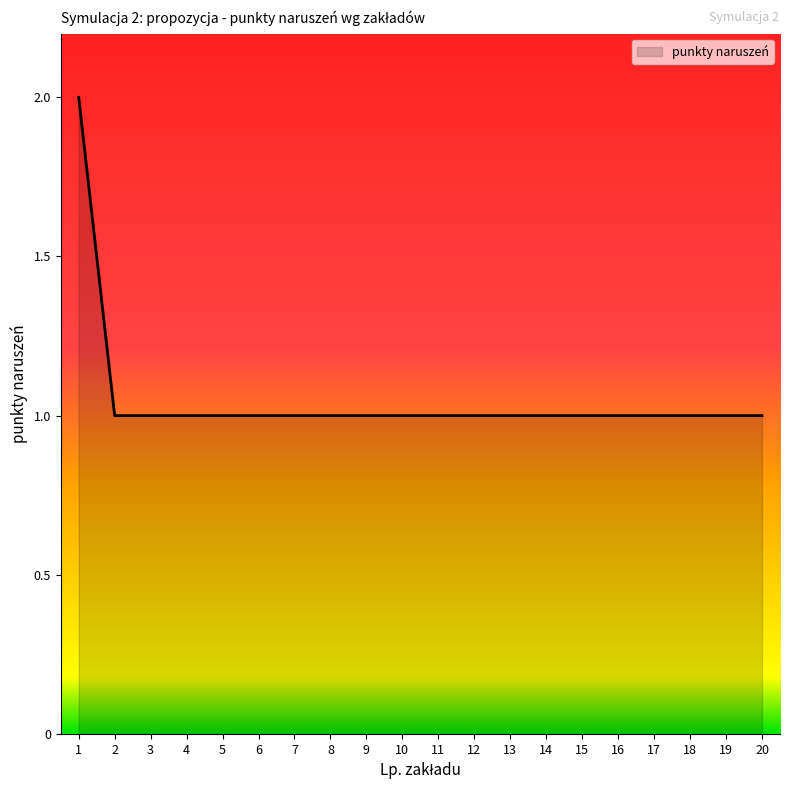

Is it true that the value at 17 is 2?

False